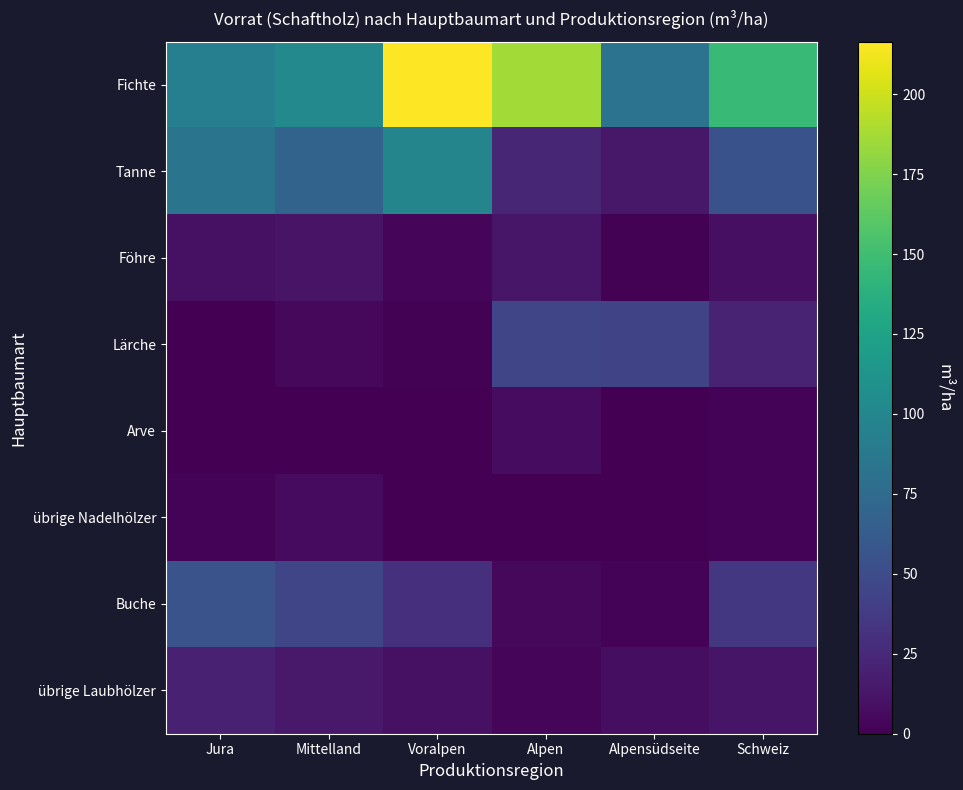

Which series has the widest spread of values?

Fichte